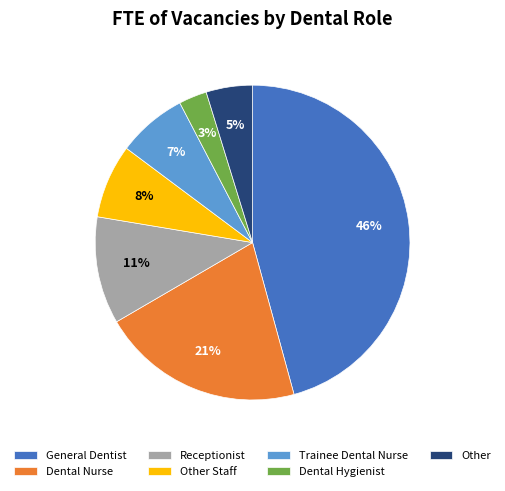

Approximately how many times larger is the value at Trainee Dental Nurse compared to Receptionist?

0.6